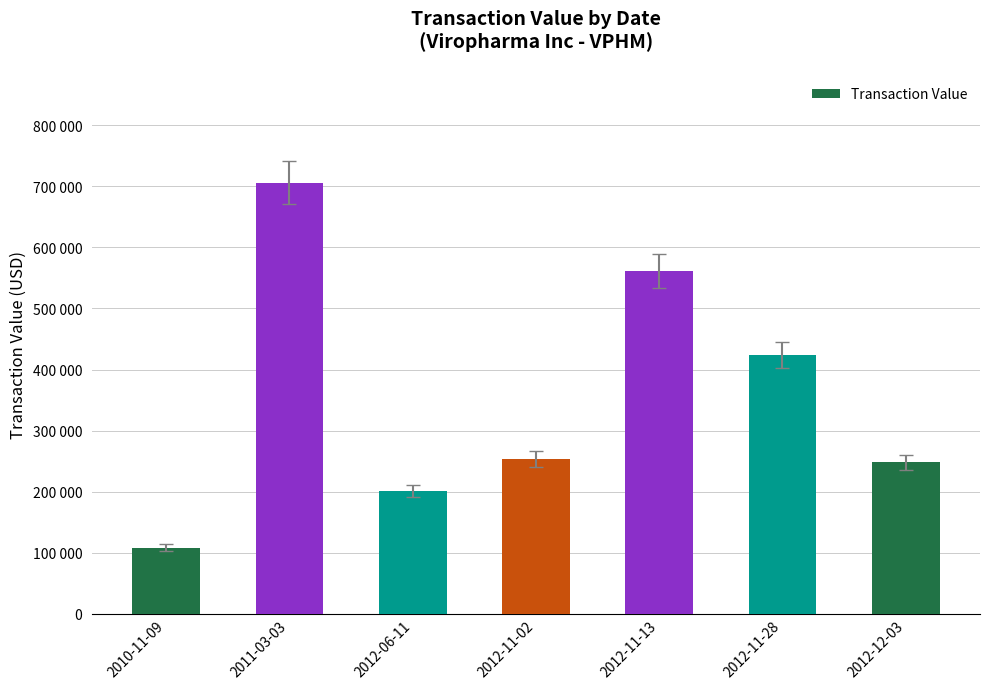

True or false: the data shows 561011 at 2012-11-13.

True